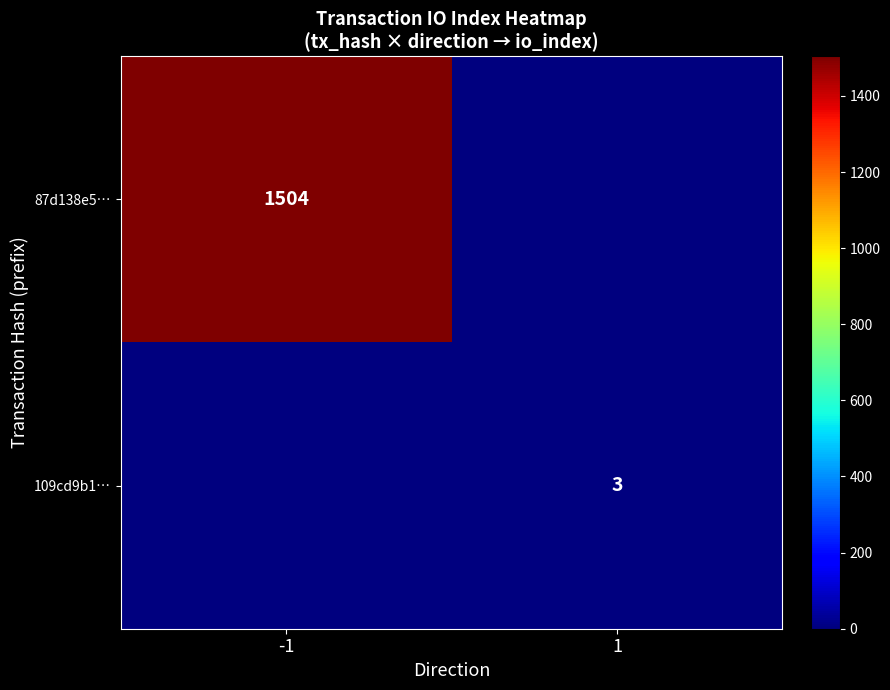

Is it true that 87d138e5… equals 2619 at -1?

False